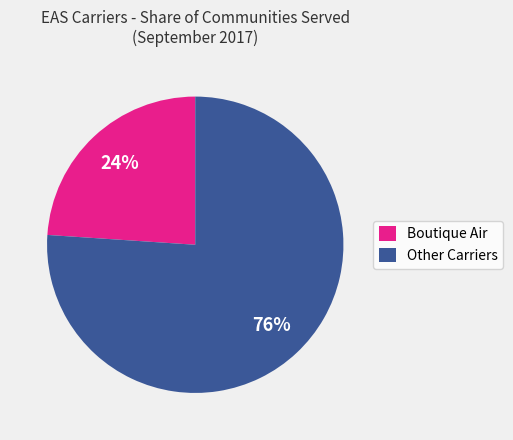

True or false: Other Carriers accounts for 76% of the total.

True